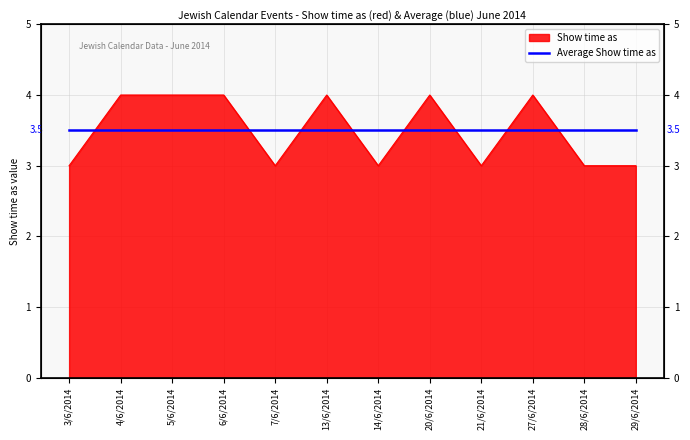

Rank the categories by value from highest to lowest.

4/6/2014, 5/6/2014, 6/6/2014, 13/6/2014, 20/6/2014, 27/6/2014, 3/6/2014, 7/6/2014, 14/6/2014, 21/6/2014, 28/6/2014, 29/6/2014